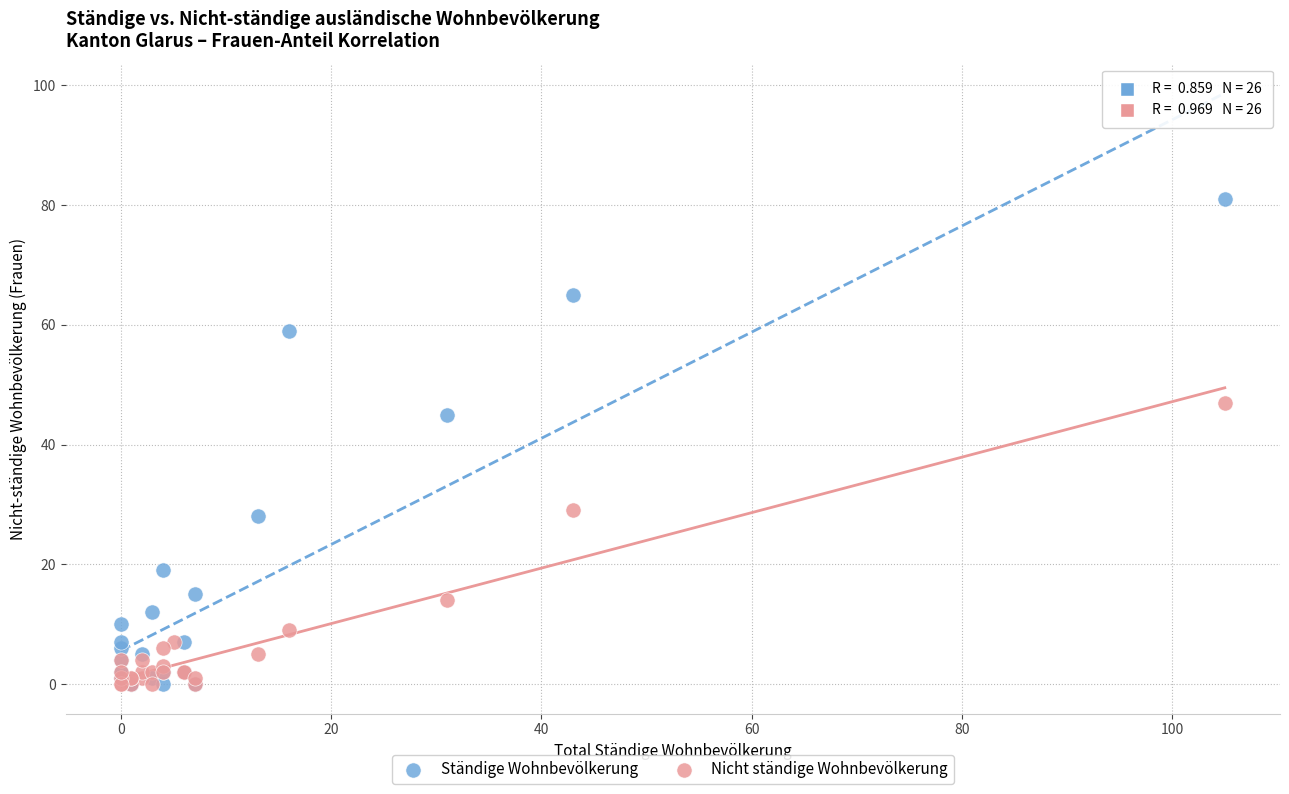

Which series has the widest spread of Y values?

Ständige Wohnbevölkerung